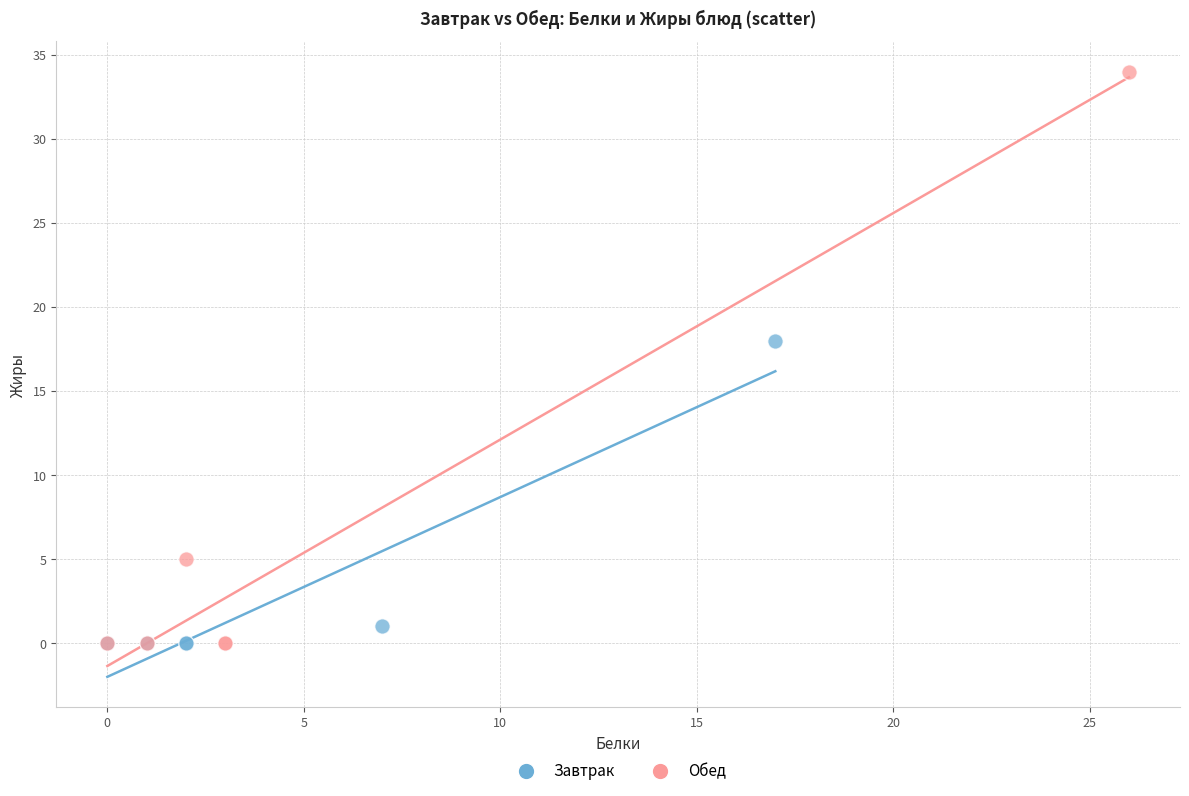

Which series reaches the maximum Y coordinate?

Обед